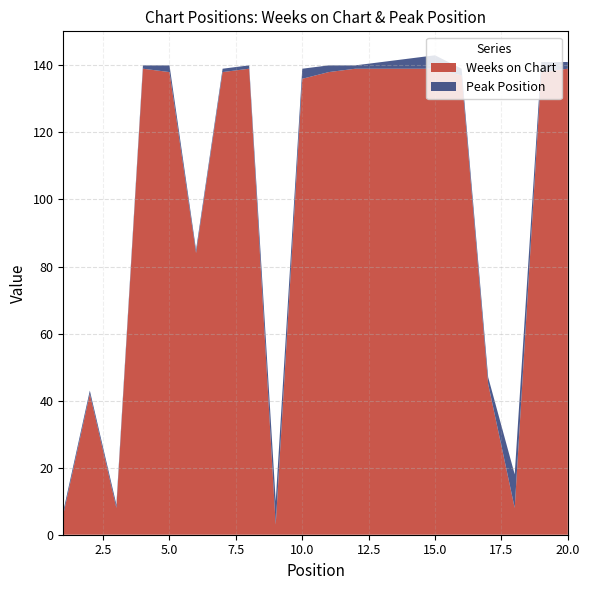

Reading left to right, what are all the values shown in this chart?

Weeks on Chart: 6	42	8	139	138	84	138	139	3	136	138	139	139	139	139	137	45	8	138	139
Peak Position: 1	1	1	1	2	1	1	1	7	3	2	1	2	3	4	2	2	10	3	2